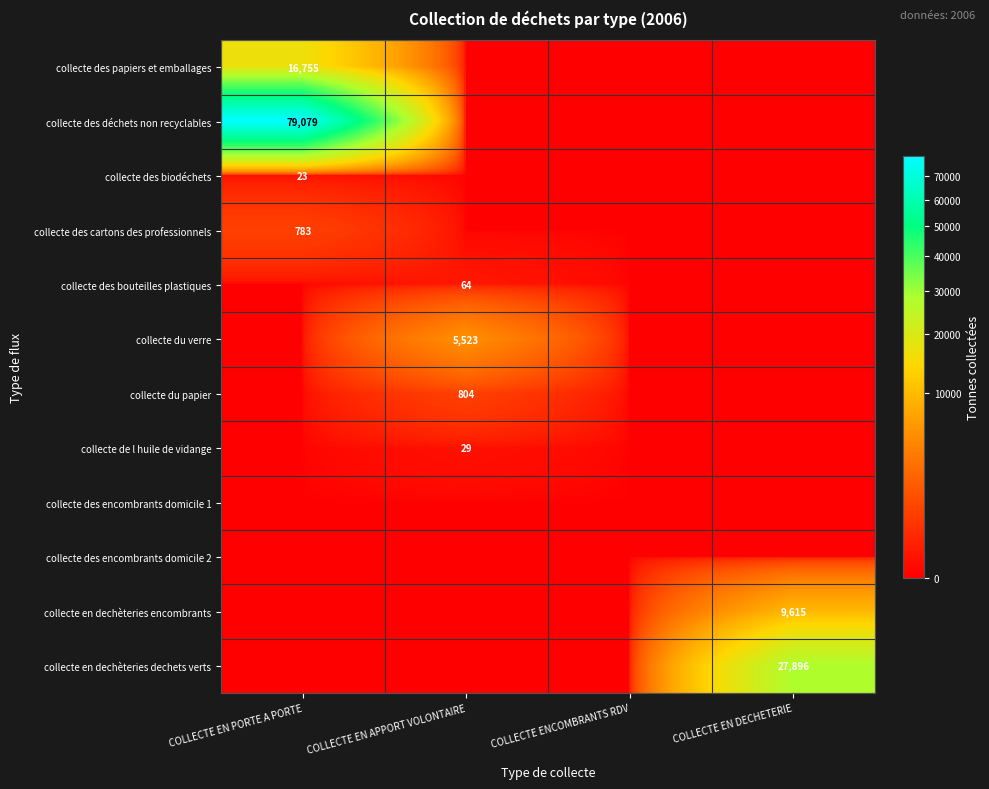

True or false: collecte en dechèteries encombrants has a value of 9615 at COLLECTE EN DECHETERIE.

True